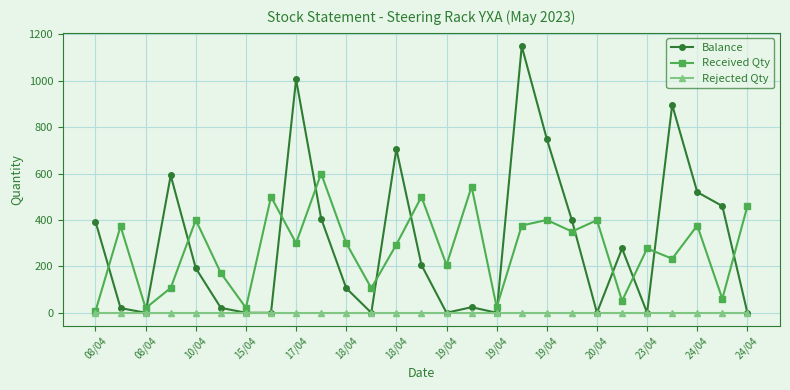

Which series has the largest total across all categories?

Balance